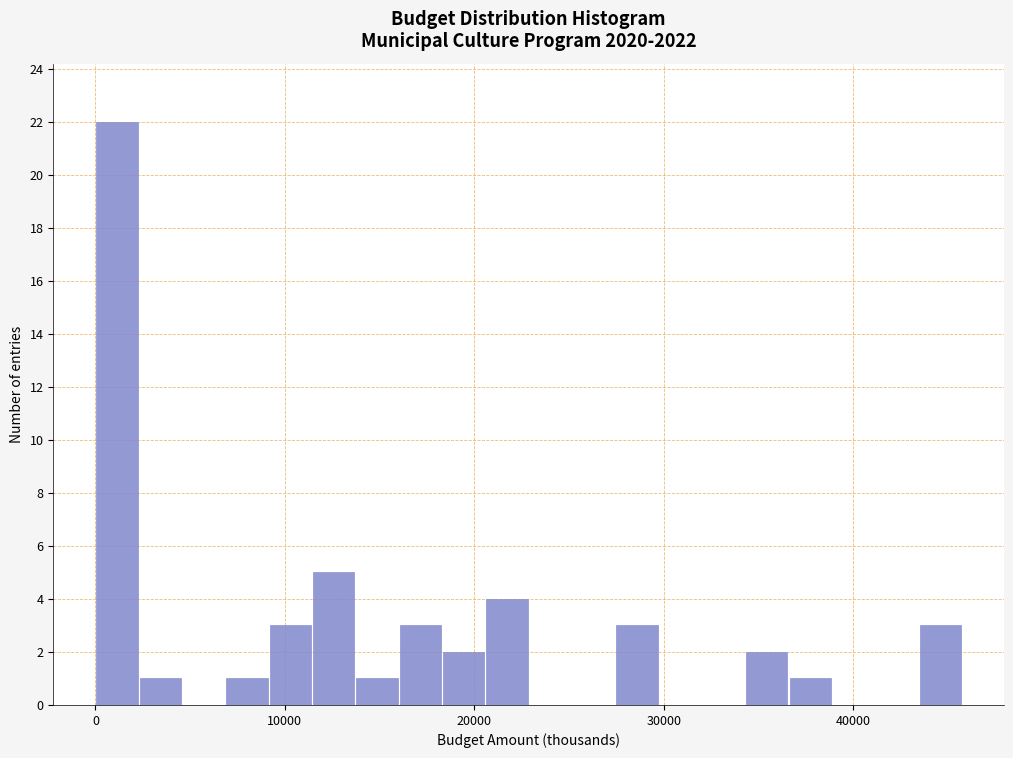

Read against the x-axis, roughly where is the centre of the tallest bar?

1000